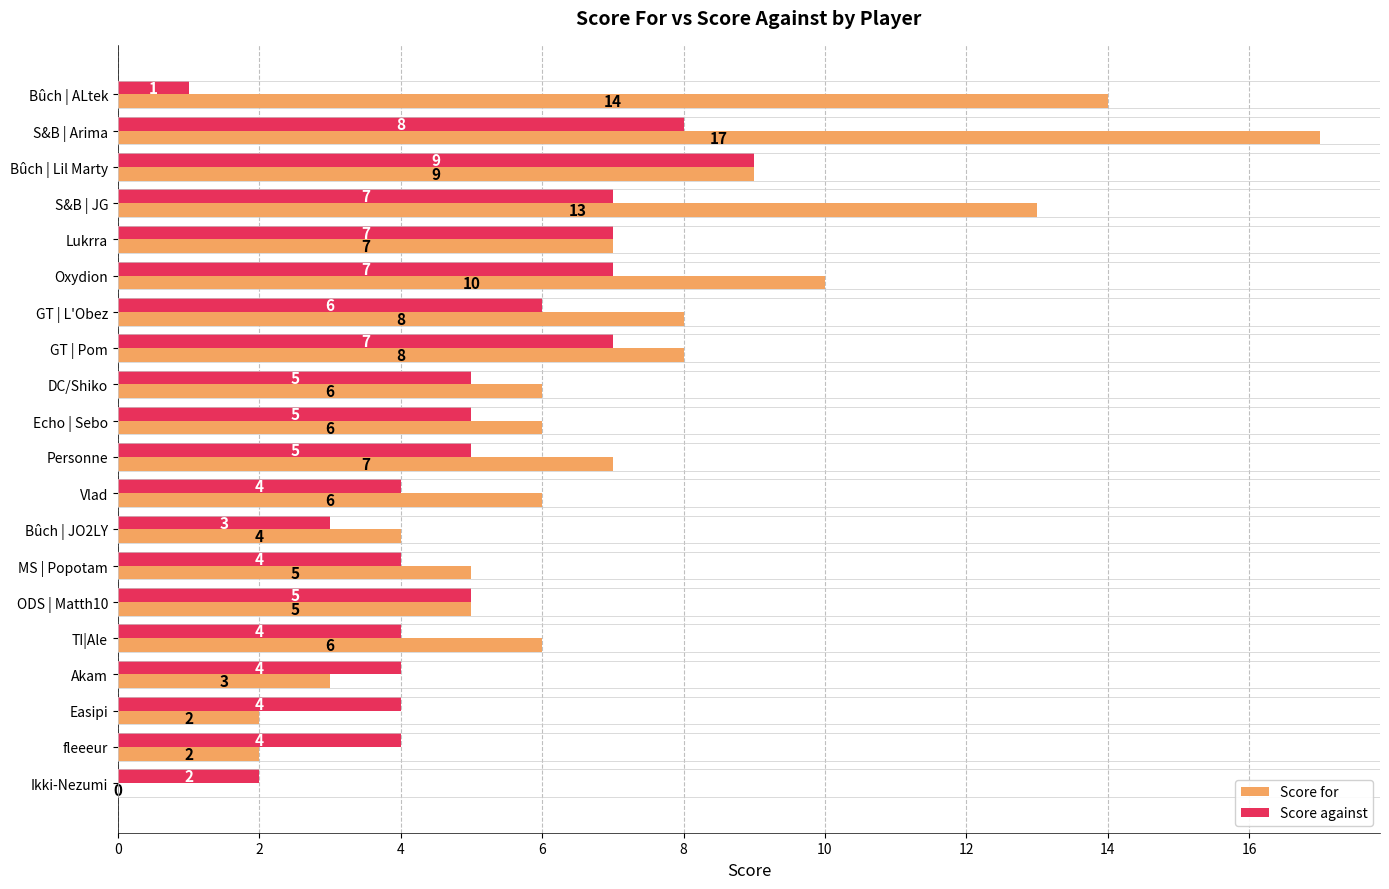

What is the average value of the Score against series?

5